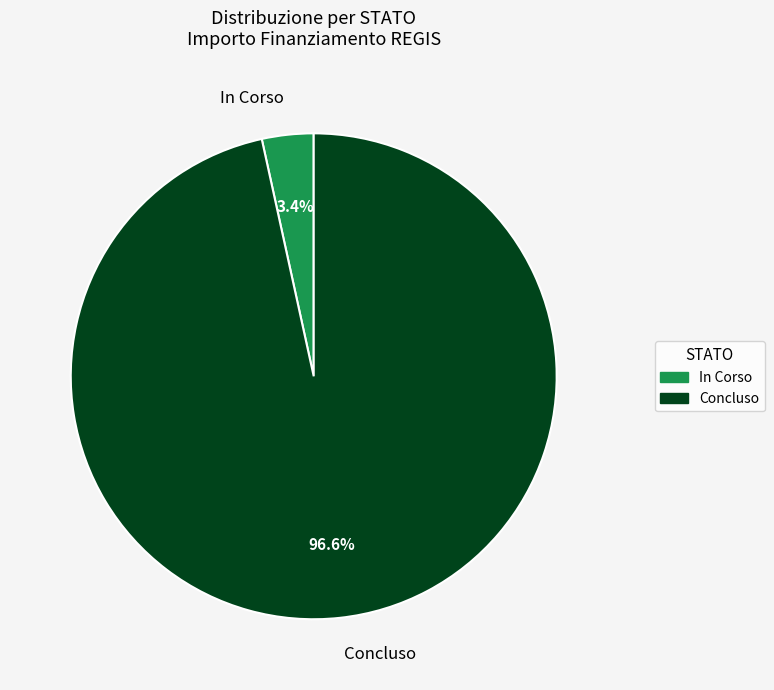

Which category has the biggest portion of the pie?

Concluso